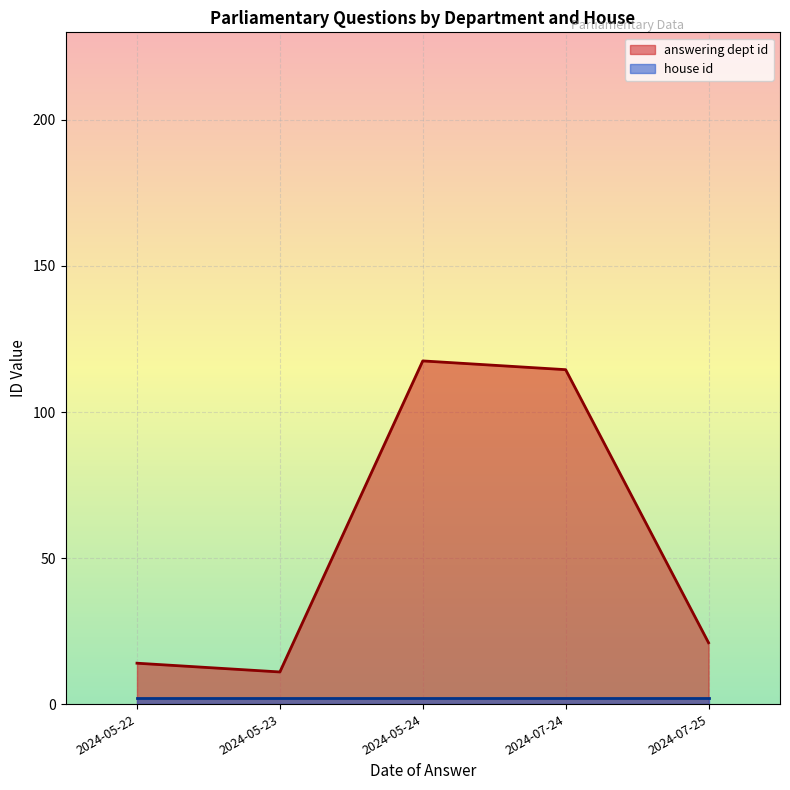

Is it true that answering dept id equals 77.6 at 2024-05-24?

False